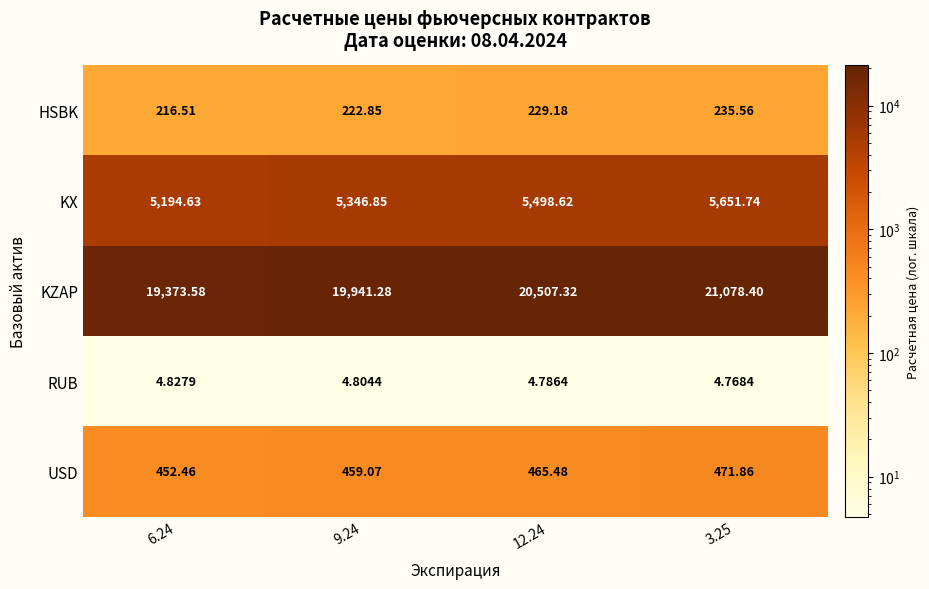

At how many categories does at least one series exceed 3283?

4